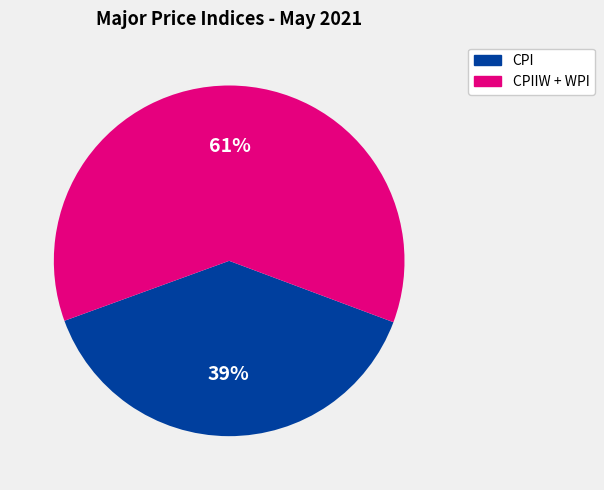

What is the ratio of the value at CPIIW + WPI to the value at CPI?

1.6